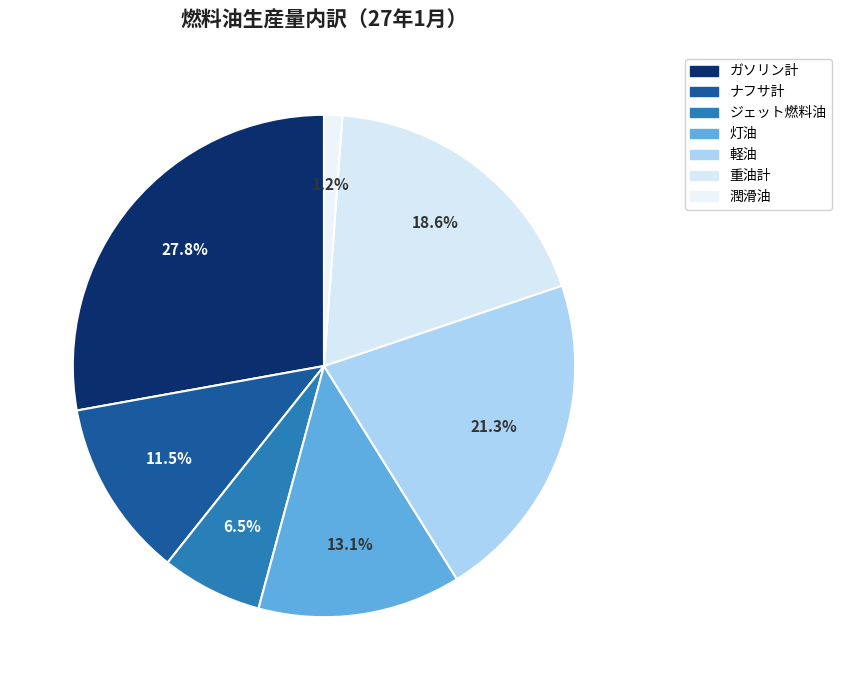

To the nearest percent, what percentage of the pie is 重油計?

19%